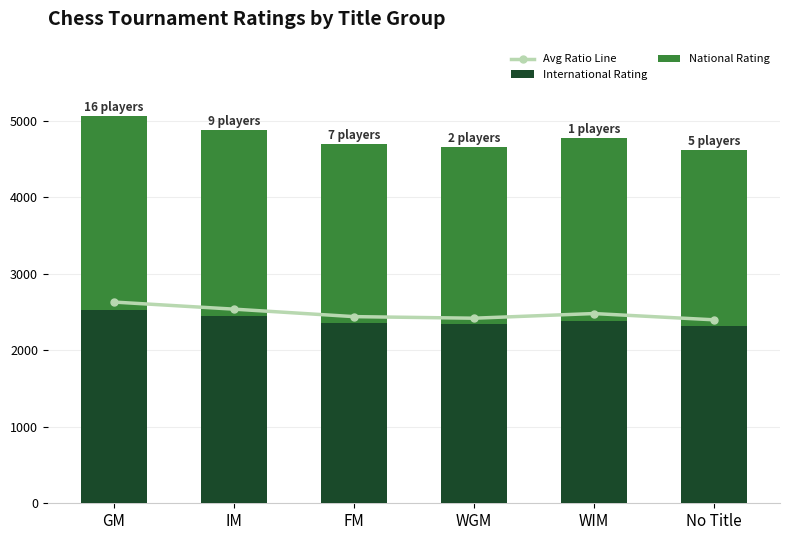

How many data points in National Rating are above 2386?

2